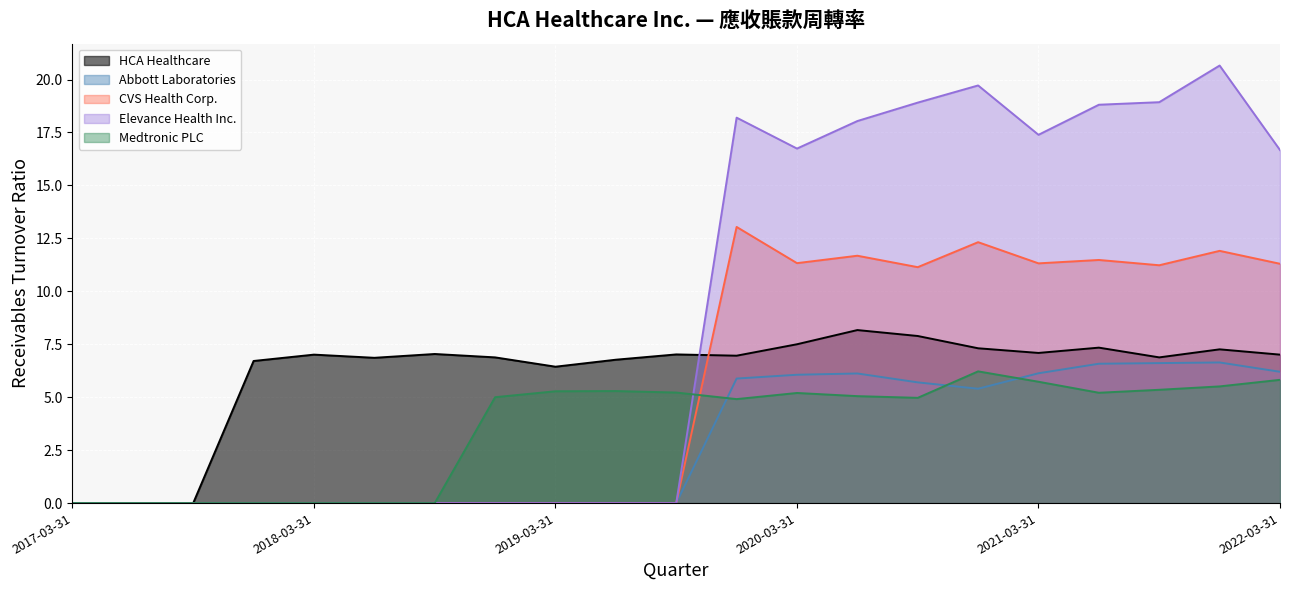

What value does the Elevance Health Inc. series have at 2020-06-30?

18.0